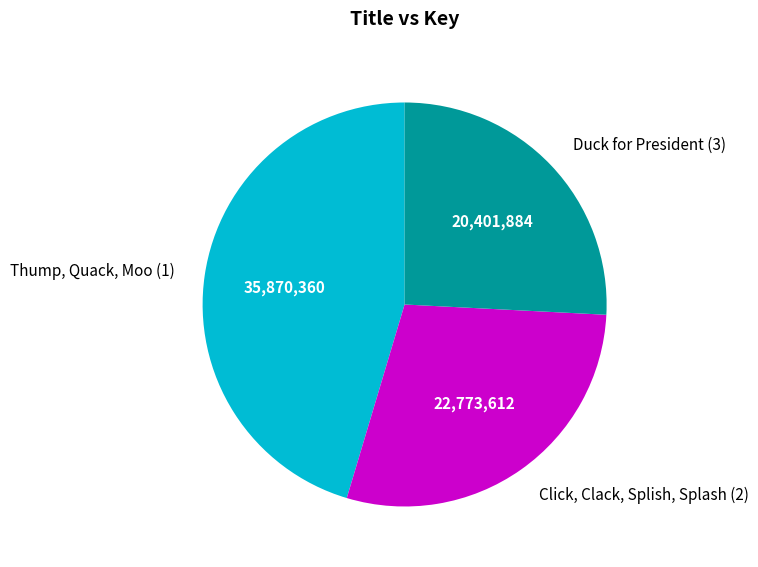

How many slices are in this pie chart?

3